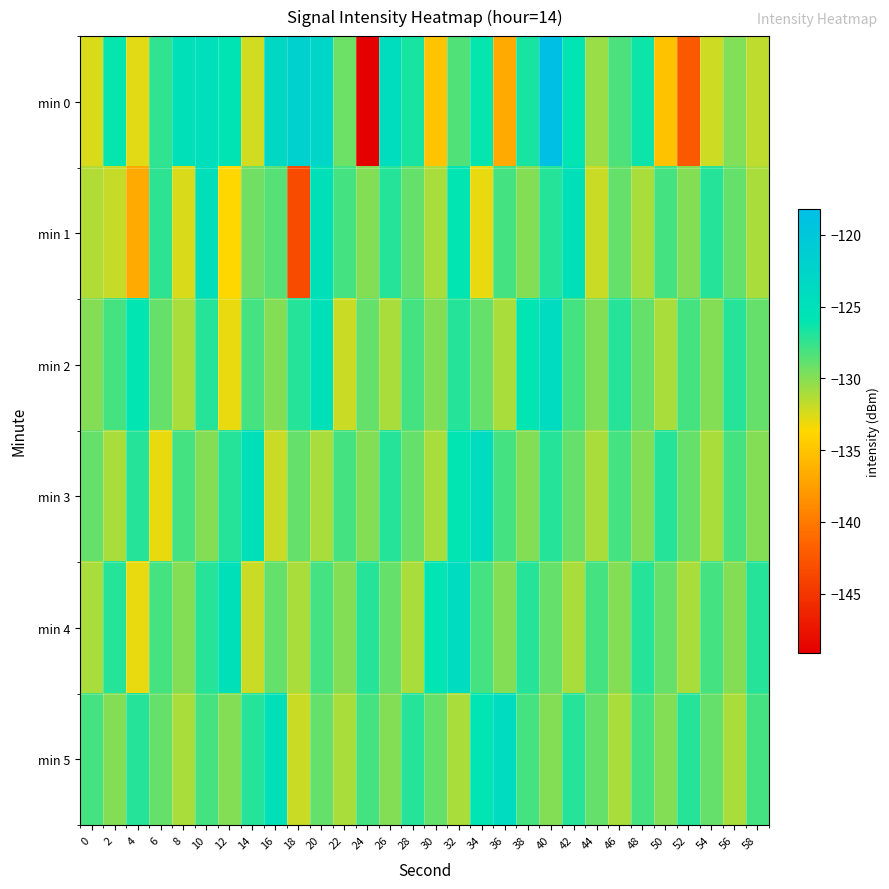

How many data points does each series have?

30